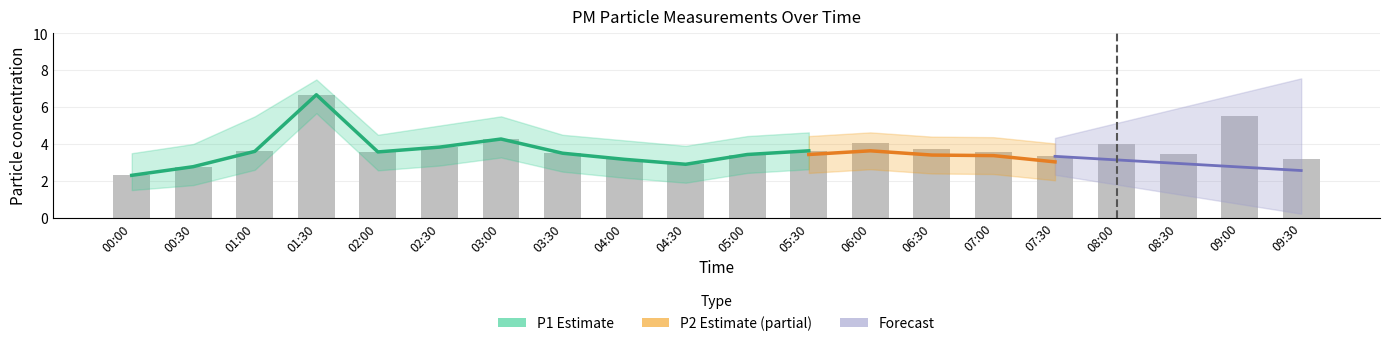

Rank the categories by value from lowest to highest.

00:00, 00:30, 04:30, 04:00, 09:30, 07:30, 05:00, 08:30, 03:30, 02:00, 07:00, 01:00, 05:30, 06:30, 02:30, 08:00, 06:00, 03:00, 09:00, 01:30